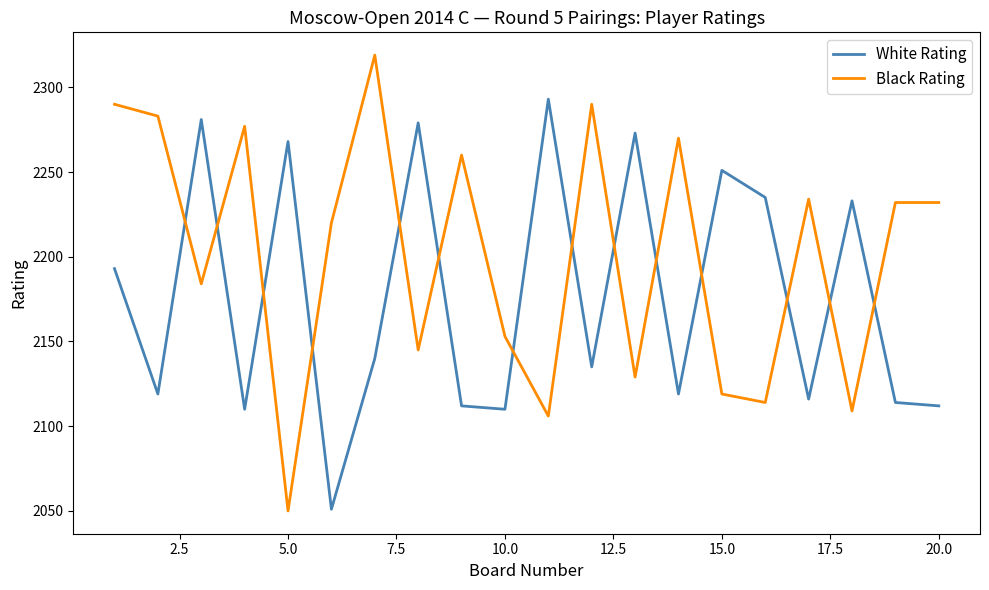

What is the difference between the maximum and minimum values in the White Rating series?

242